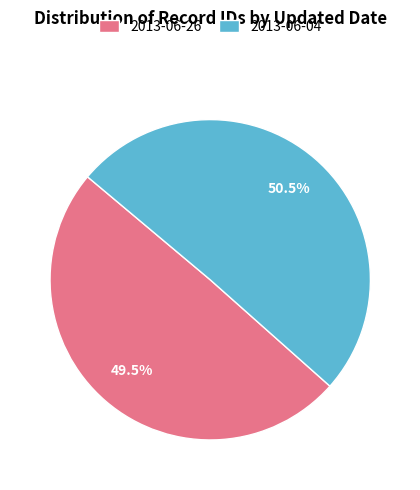

Rank the categories by value from highest to lowest.

2013-06-04, 2013-06-26